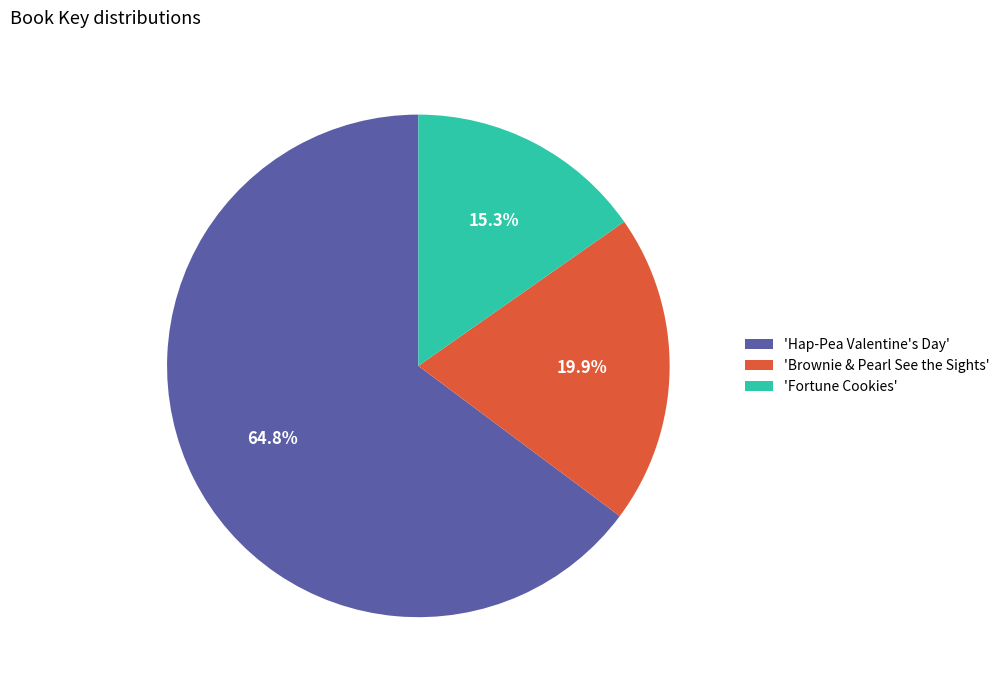

Is there a majority slice in this chart?

Yes